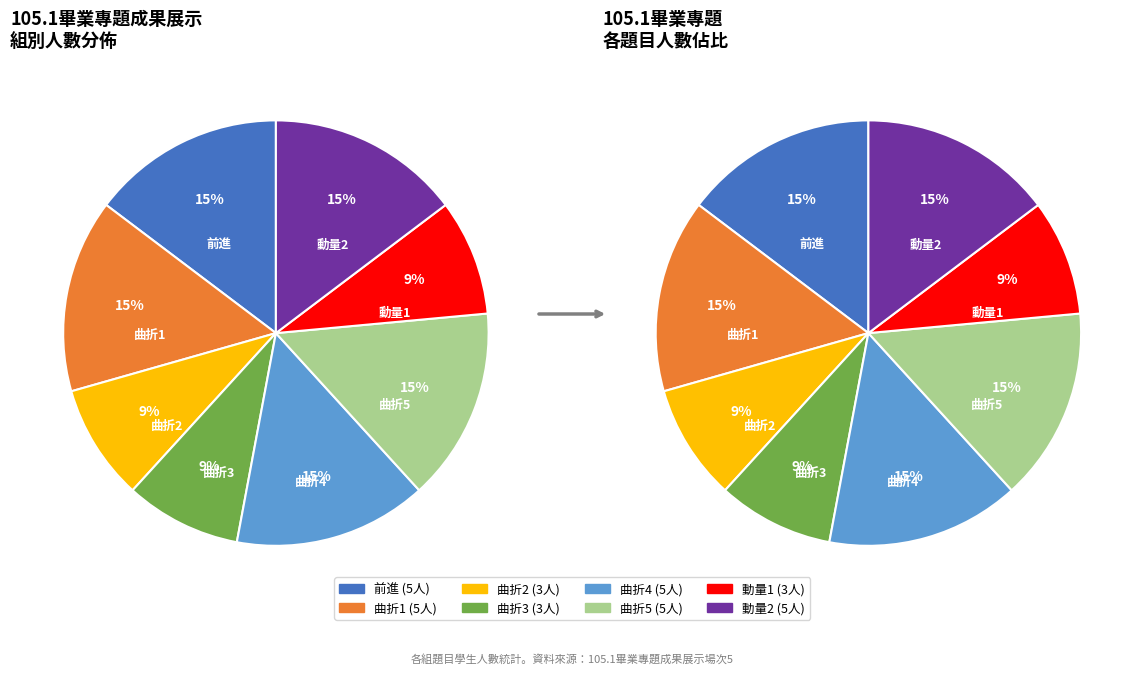

How much of the chart is everything except 曲折2?

91.2%